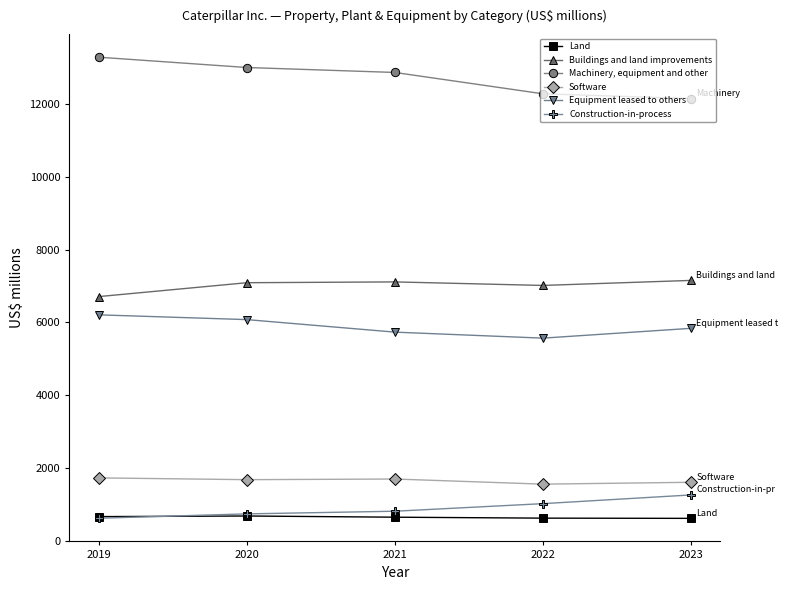

What is the minimum value for Construction-in-process?

620